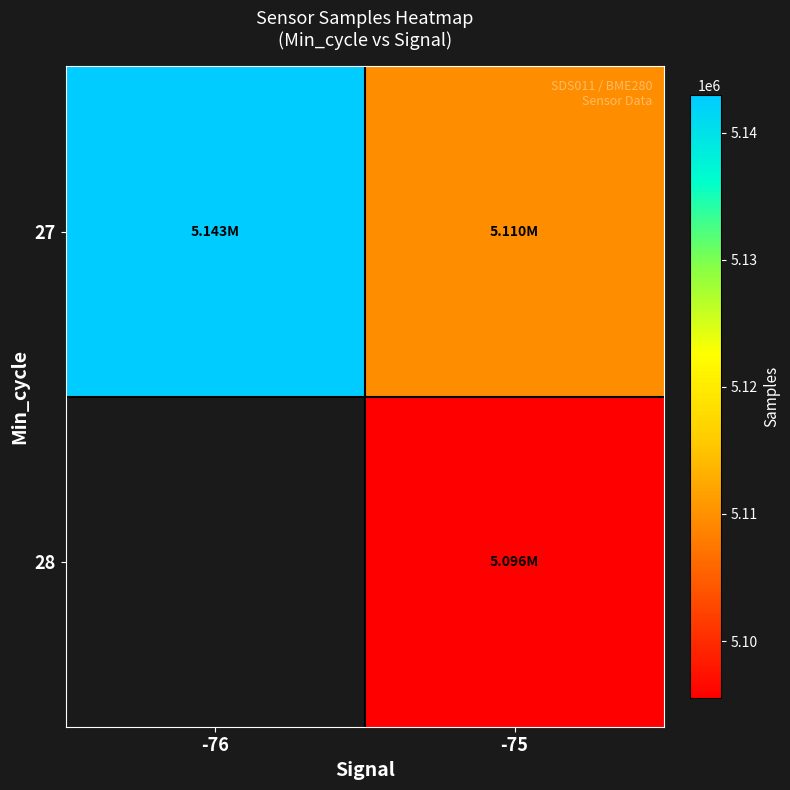

What is the lowest value of the 27 series?

5109652.8